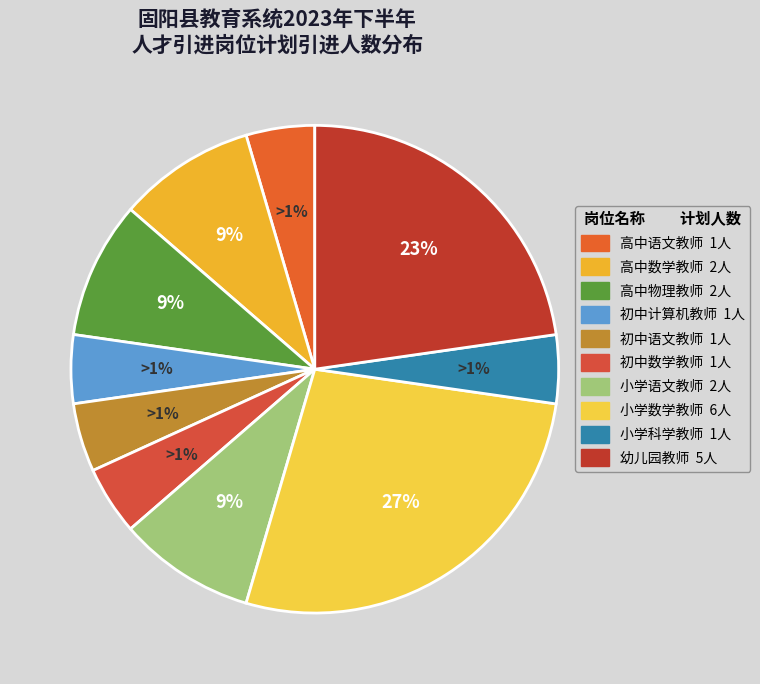

What is the change in value from 小学语文教师 to 小学数学教师?

+4